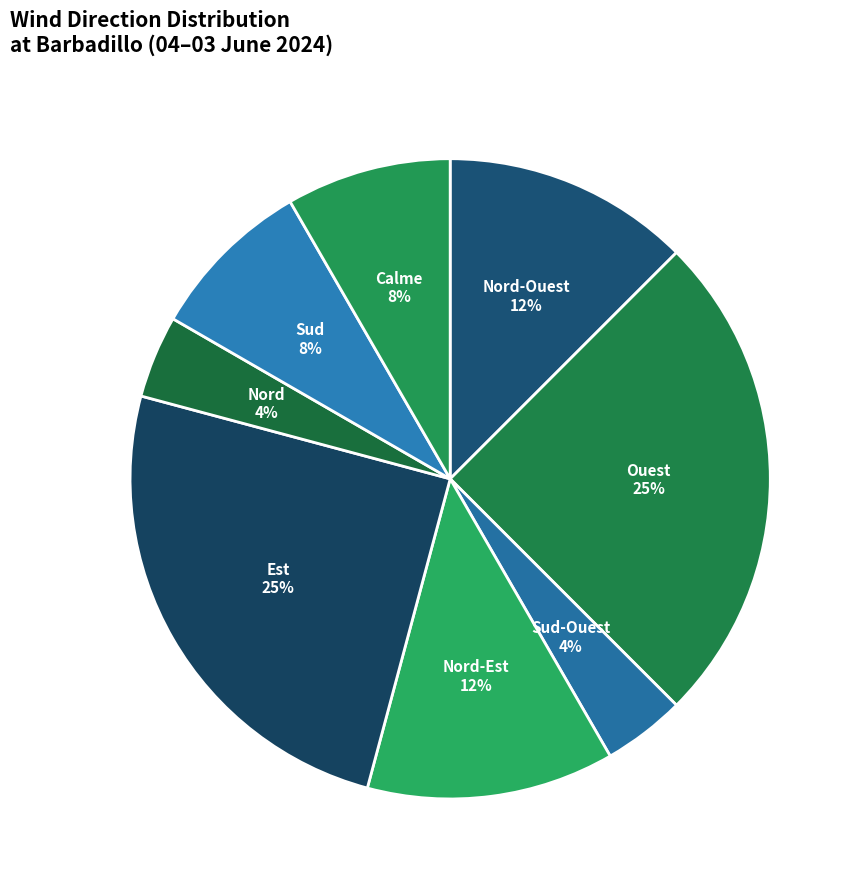

How many slices are in this pie chart?

8